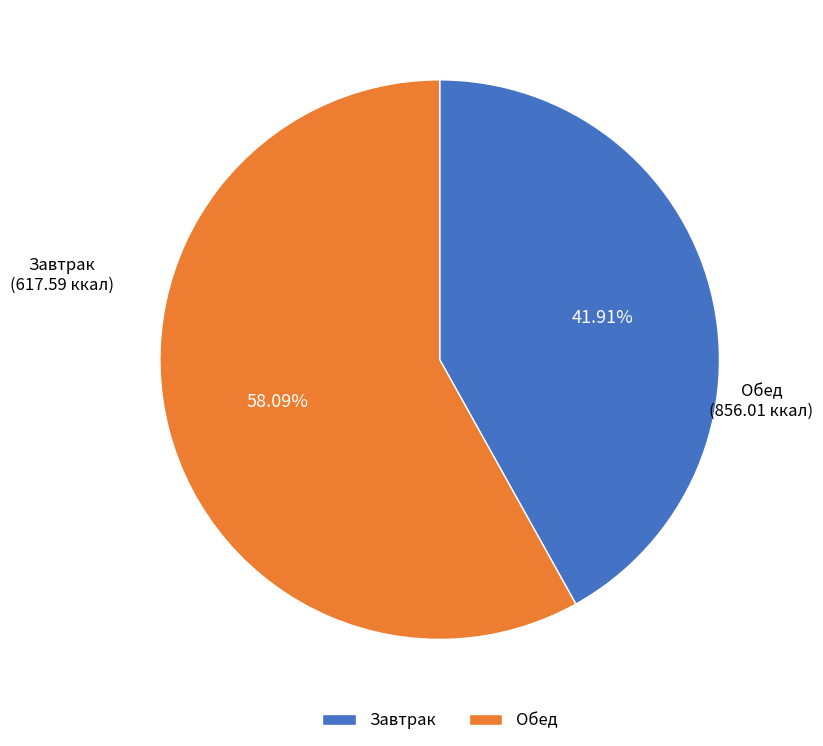

What is the smallest slice in the pie chart?

Завтрак